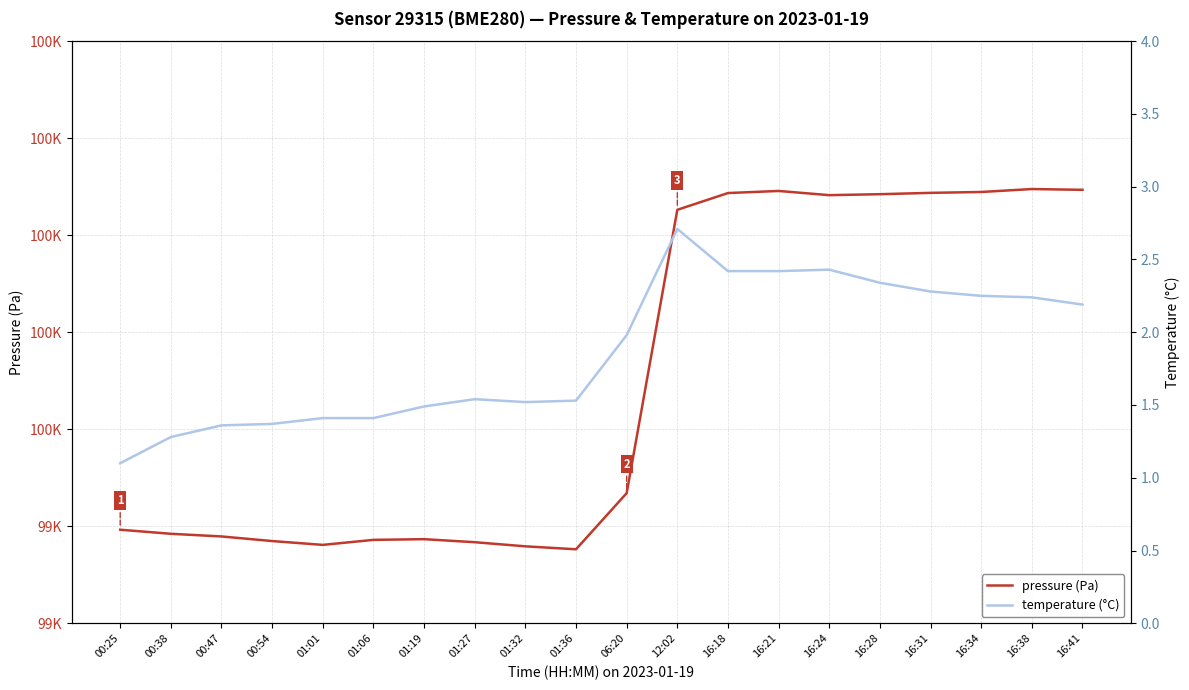

What is the sum of all temperature (°C) values?

37.3